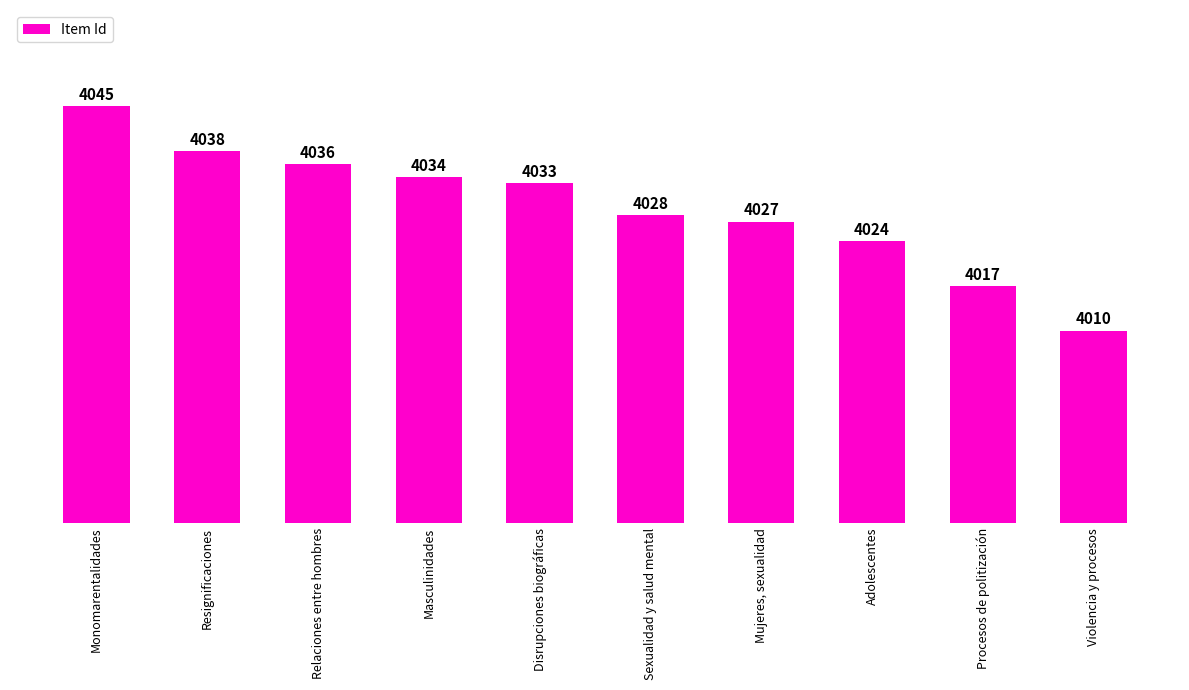

What is the label of the 10th bar from the right?

Monomarentalidades